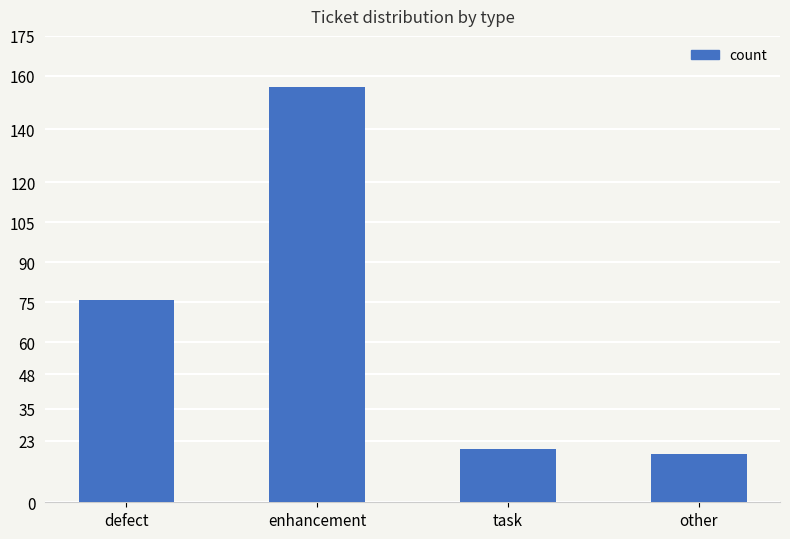

What is the difference between the values at task and other?

2